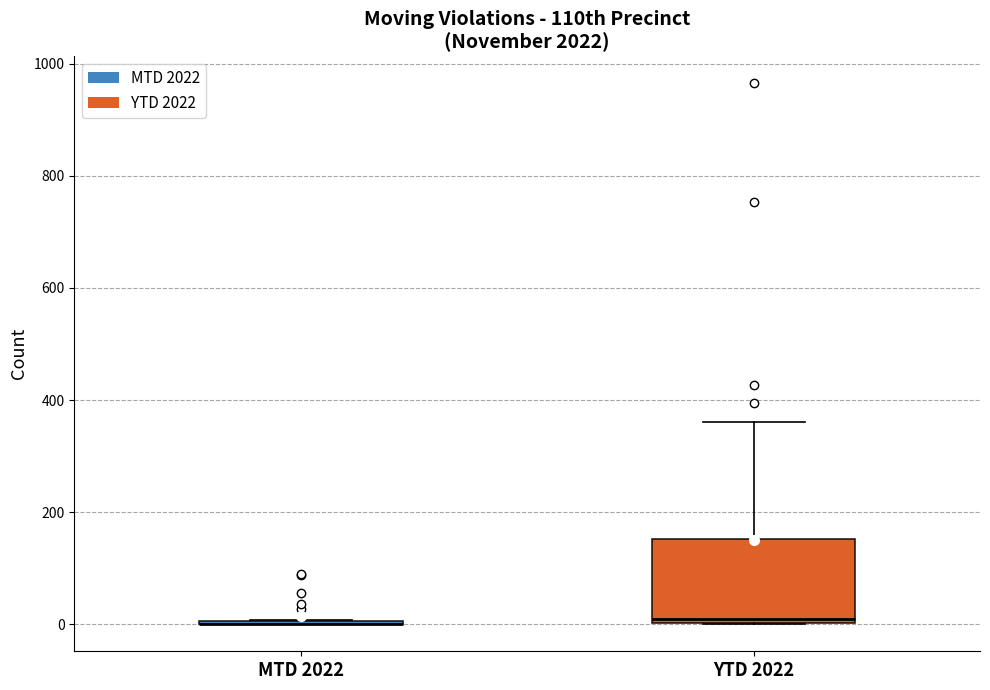

Reading left to right, read every box against the y-axis: the position of its median line, the range the box covers, and the ends of its whiskers. The values are not printed on the chart, so give them approximately, as read against the axis.

MTD 2022: box collapsed to a line at 0, whiskers 0 to 0
YTD 2022: median 0 (just above the box's lower edge), box 0 to 160, whiskers 0 to 360